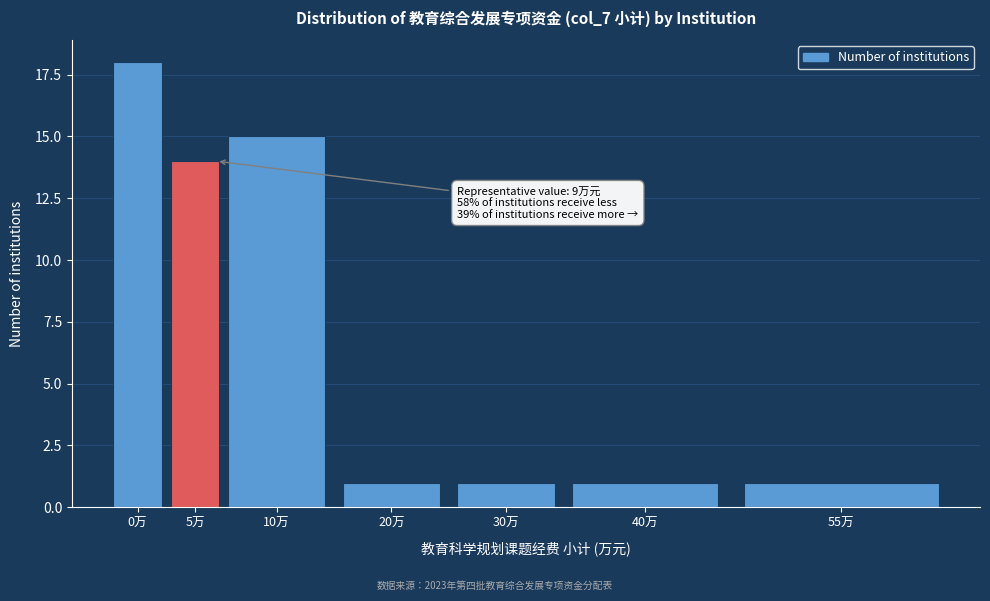

Reading right to left, extract all data points from this chart.

1	1	1	1	15	14	18